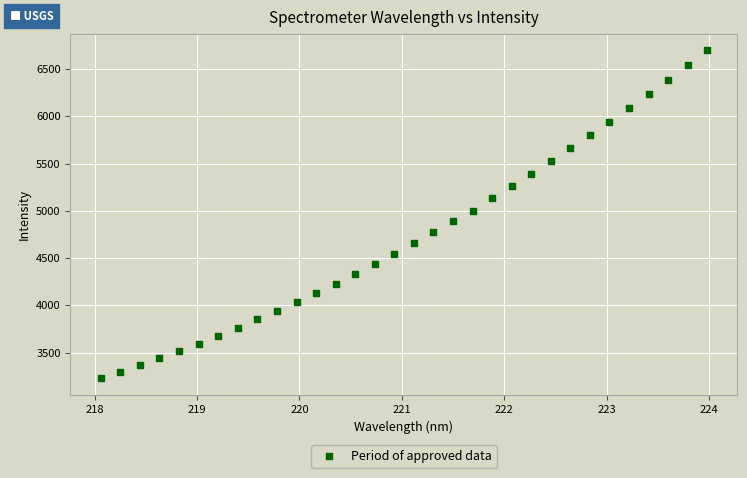

What is the range of X values (max minus min)?

5.9